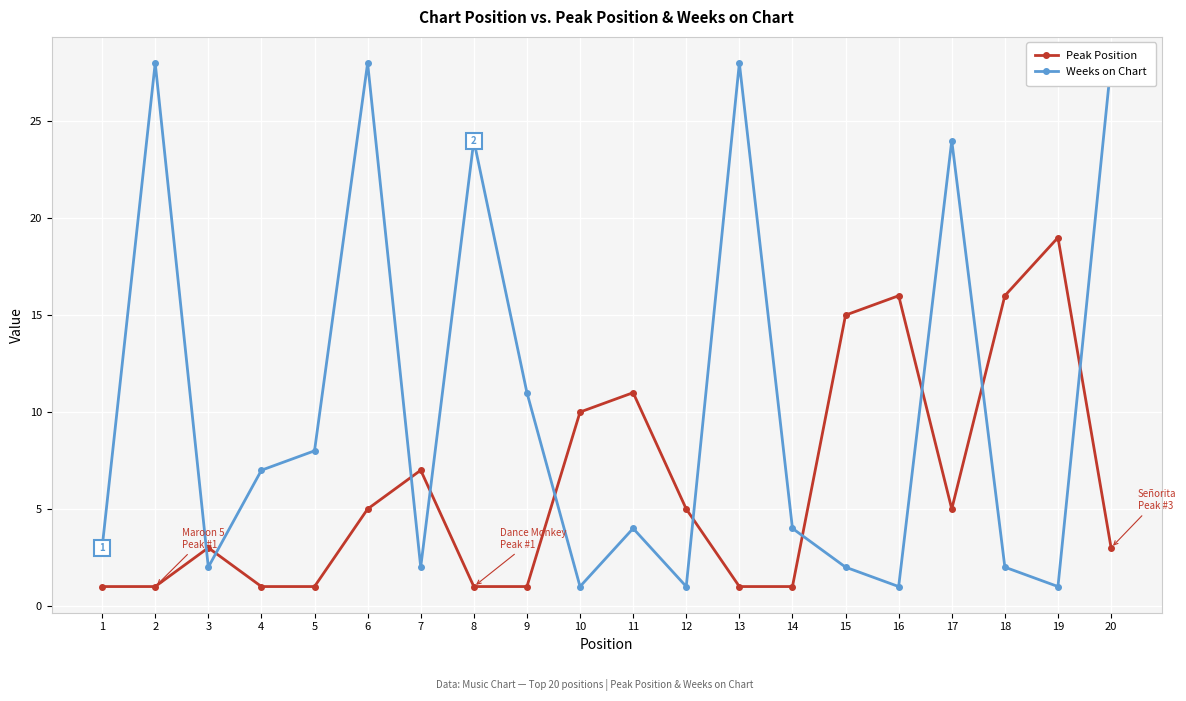

Which category has the lowest value in the Weeks on Chart series?

10